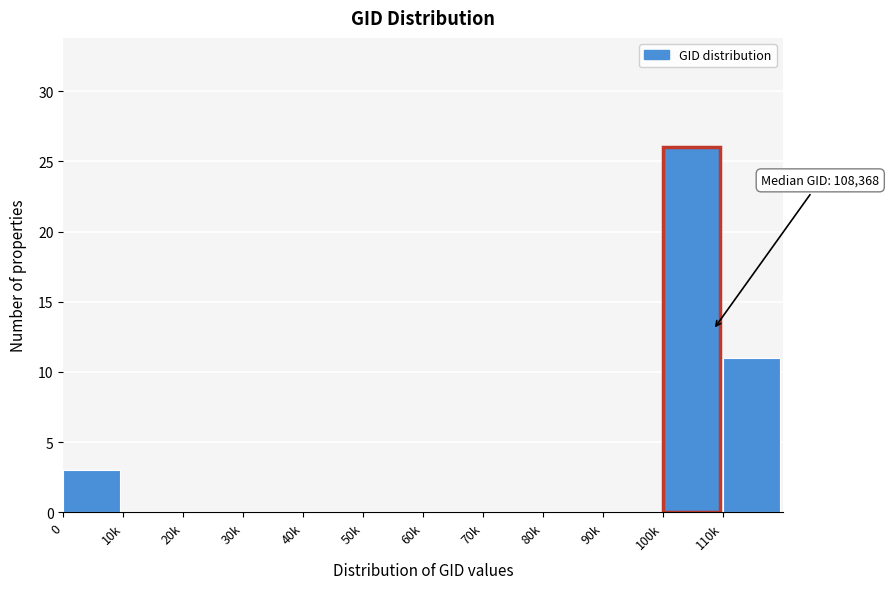

Reading left to right, list all the values displayed in this chart.

0=3	10k=0	20k=0	30k=0	40k=0	50k=0	60k=0	70k=0	80k=0	90k=0	100k=26	110k=11